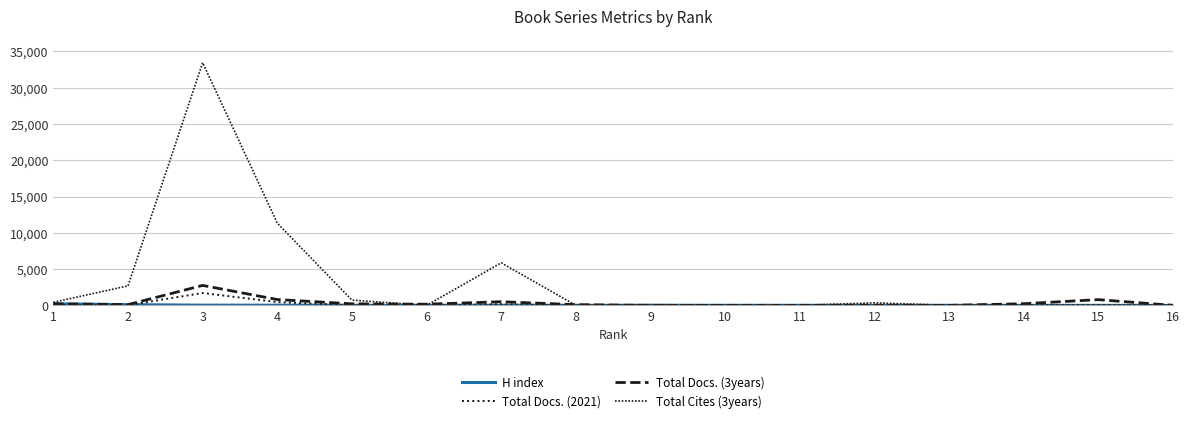

Is this an area chart (filled region under the line)?

No